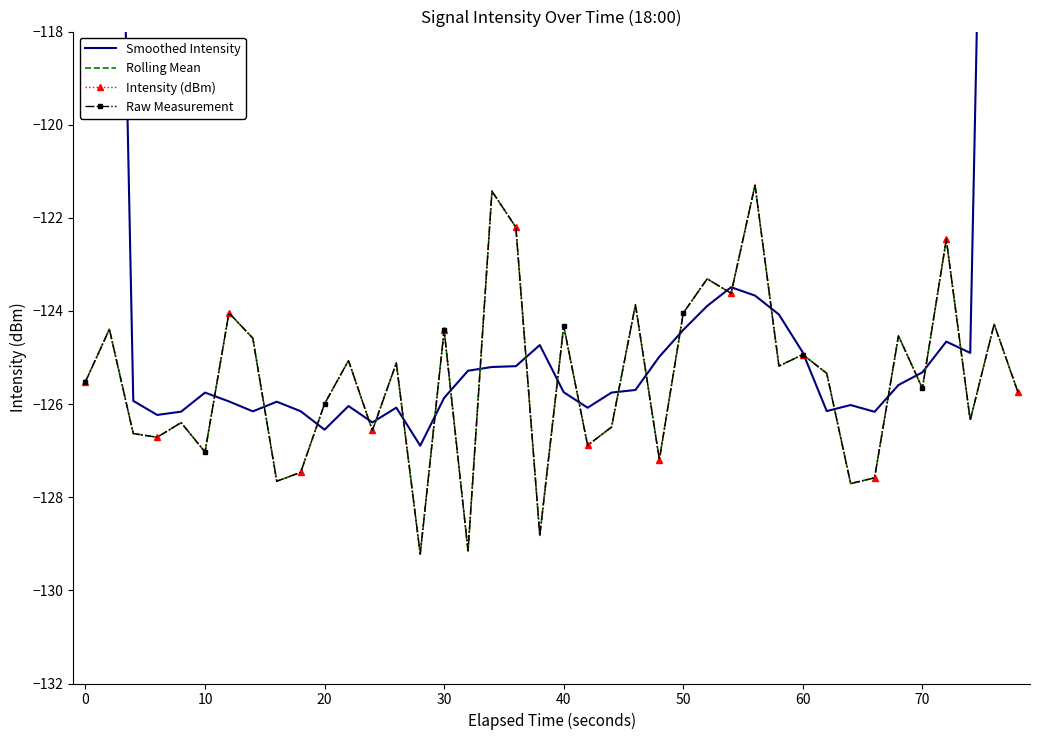

Reading left to right, list all the values displayed in this chart.

Smoothed Intensity: -75.3	-100.7	-125.9	-126.2	-126.2	-125.8	-125.9	-126.2	-125.9	-126.2	-126.5	-126.0	-126.4	-126.1	-126.9	-125.9	-125.3	-125.2	-125.2	-124.7	-125.7	-126.1	-125.8	-125.7	-125.0	-124.4	-123.9	-123.5	-123.7	-124.1	-124.9	-126.1	-126.0	-126.2	-125.6	-125.3	-124.7	-124.9	-99.8	-75.3
Rolling Mean: -125.5	-124.4	-126.6	-126.7	-126.4	-127.0	-124.0	-124.6	-127.7	-127.5	-126.0	-125.1	-126.6	-125.1	-129.2	-124.4	-129.2	-121.4	-122.2	-128.8	-124.3	-126.9	-126.5	-123.9	-127.2	-124.0	-123.3	-123.6	-121.3	-125.2	-124.9	-125.3	-127.7	-127.6	-124.5	-125.7	-122.5	-126.3	-124.3	-125.7
Intensity (dBm): -125.5	-124.4	-126.6	-126.7	-126.4	-127.0	-124.0	-124.6	-127.7	-127.5	-126.0	-125.1	-126.6	-125.1	-129.2	-124.4	-129.2	-121.4	-122.2	-128.8	-124.3	-126.9	-126.5	-123.9	-127.2	-124.0	-123.3	-123.6	-121.3	-125.2	-124.9	-125.3	-127.7	-127.6	-124.5	-125.7	-122.5	-126.3	-124.3	-125.7
Raw Measurement: -125.5	-124.4	-126.6	-126.7	-126.4	-127.0	-124.0	-124.6	-127.7	-127.5	-126.0	-125.1	-126.6	-125.1	-129.2	-124.4	-129.2	-121.4	-122.2	-128.8	-124.3	-126.9	-126.5	-123.9	-127.2	-124.0	-123.3	-123.6	-121.3	-125.2	-124.9	-125.3	-127.7	-127.6	-124.5	-125.7	-122.5	-126.3	-124.3	-125.7